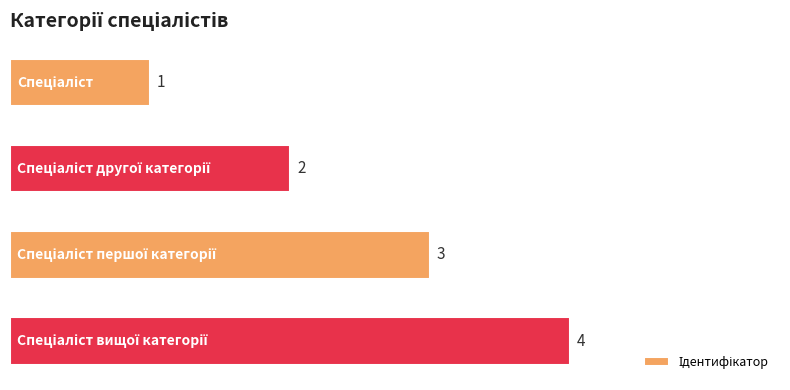

What is the difference between the maximum and minimum values?

3